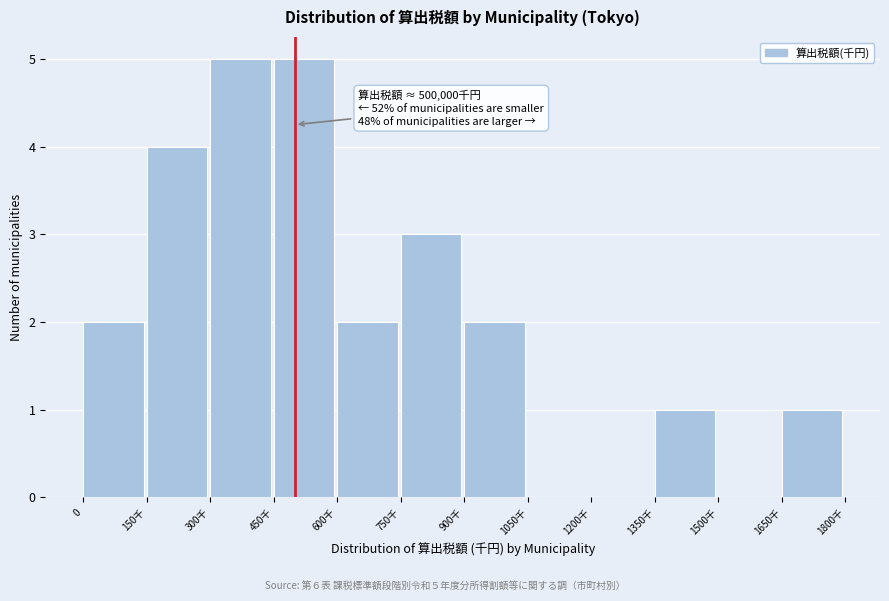

Reading left to right, list all the values displayed in this chart.

0=2	150千=4	300千=5	450千=5	600千=2	750千=3	900千=2	1050千=0	1200千=0	1350千=1	1500千=0	1650千=1